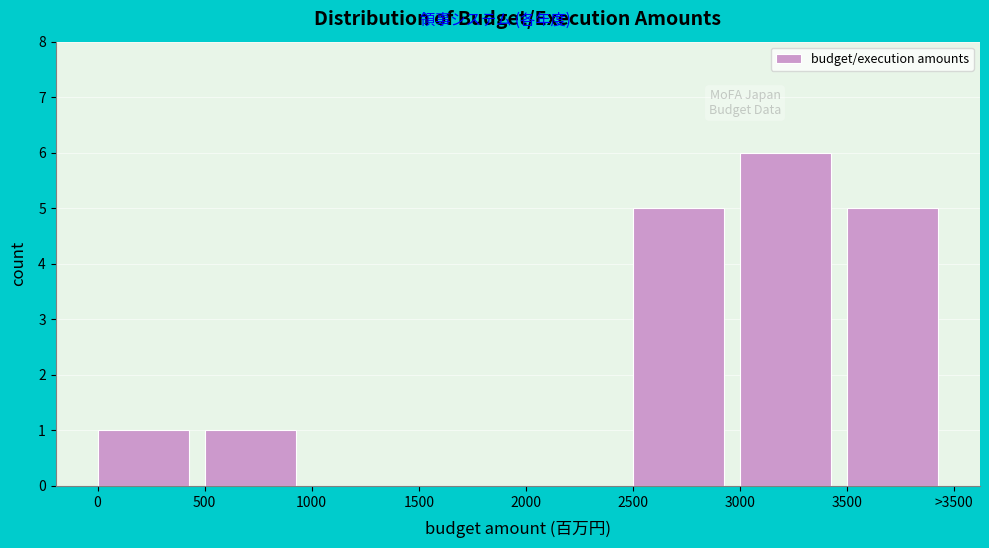

Reading left to right, list all the values displayed in this chart.

0=1	500=1	1000=0	1500=0	2000=0	2500=5	3000=6	3500=5